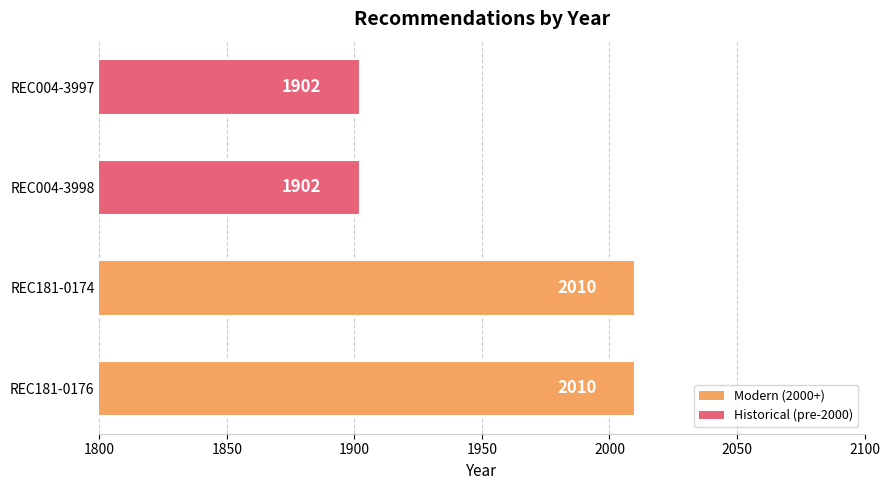

What is the maximum value shown in the chart?

2010